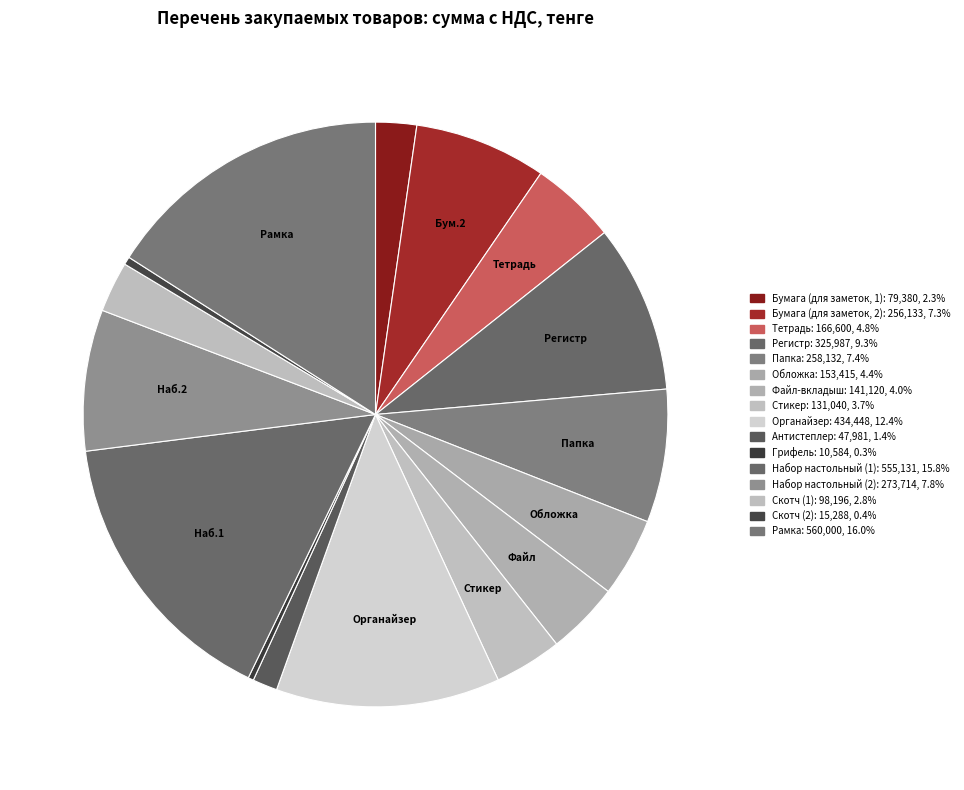

True or false: Набор настольный (2) accounts for 8% of the total.

True